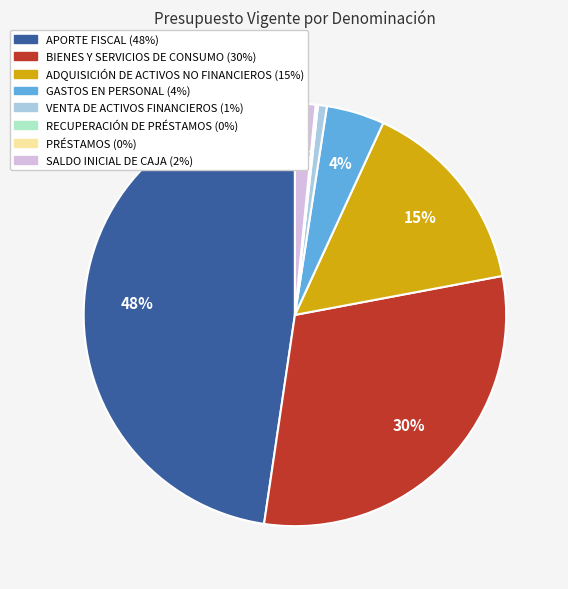

To the nearest percent, what is the difference between the largest and smallest slice percentages?

48%